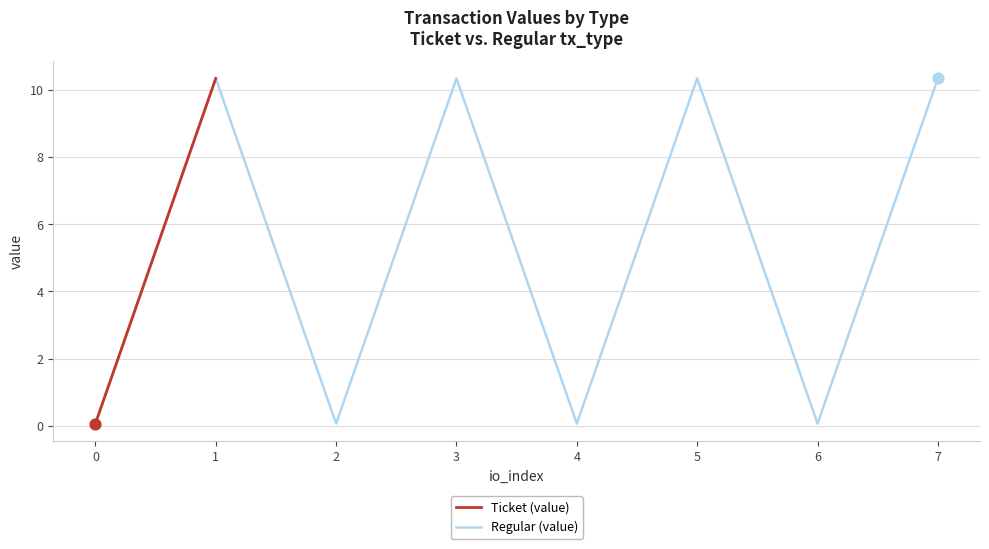

What is the maximum value for Regular (value)?

10.3